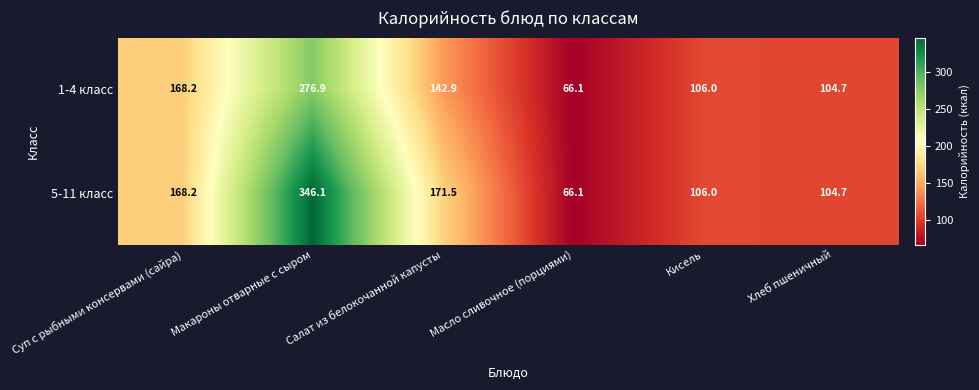

What is the difference between the maximum and minimum values in the 1-4 класс series?

210.8